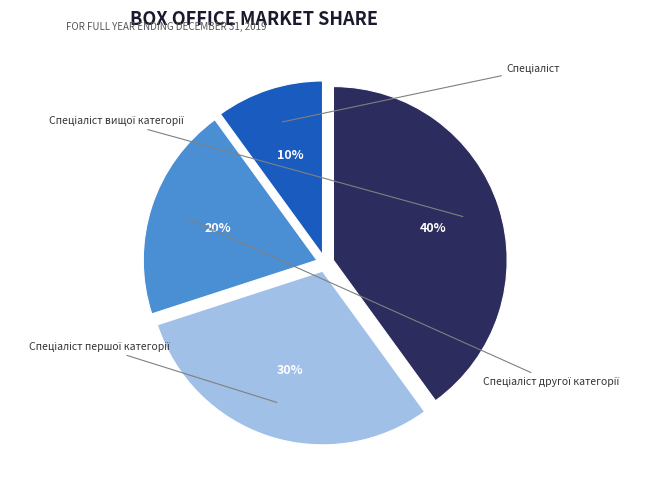

How many slices are in this pie chart?

4